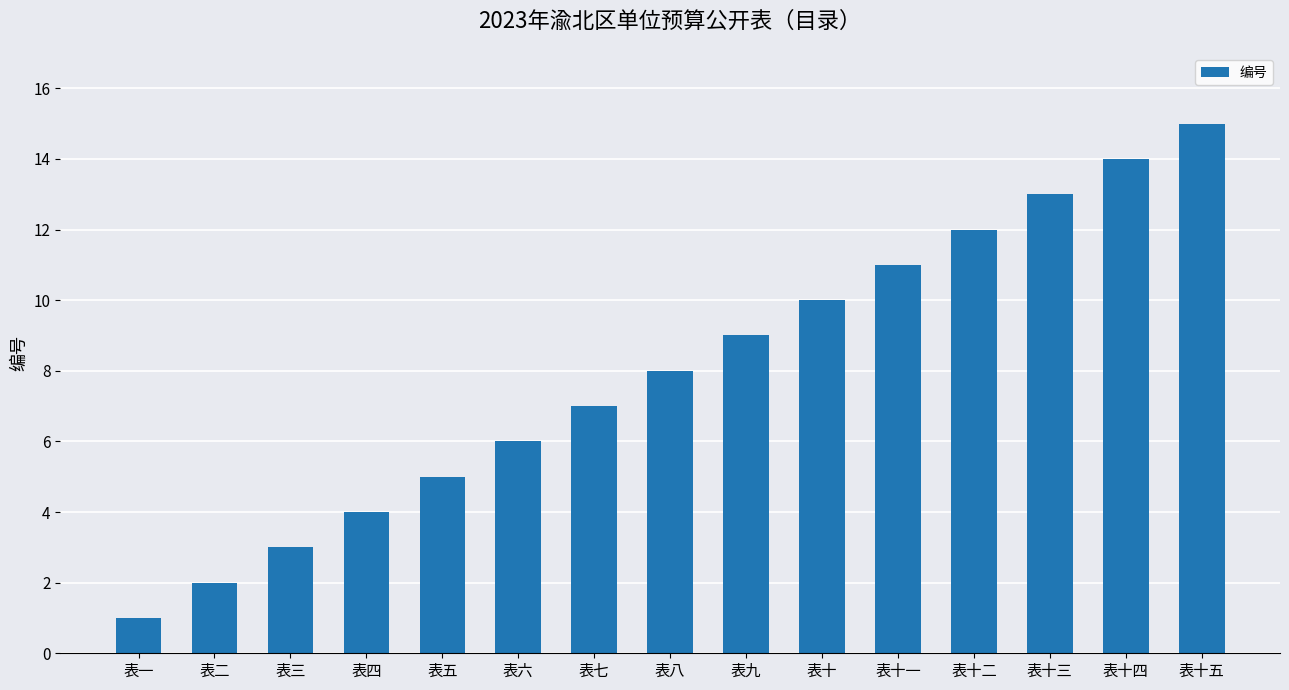

What is the difference between the values at 表一 and 表九?

8